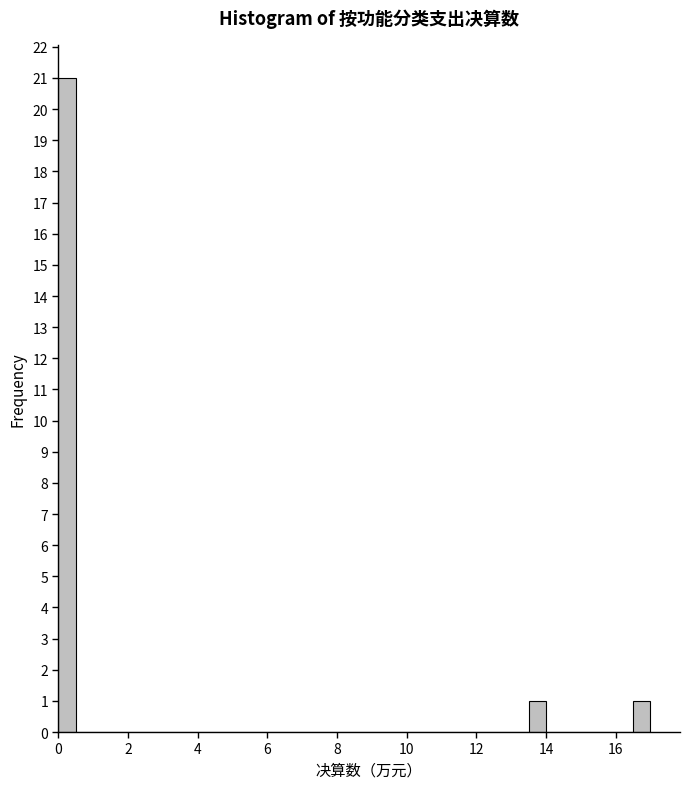

Around what value on the x-axis is the tallest bar? Give the approximate position of its centre, as read against the axis.

0.2